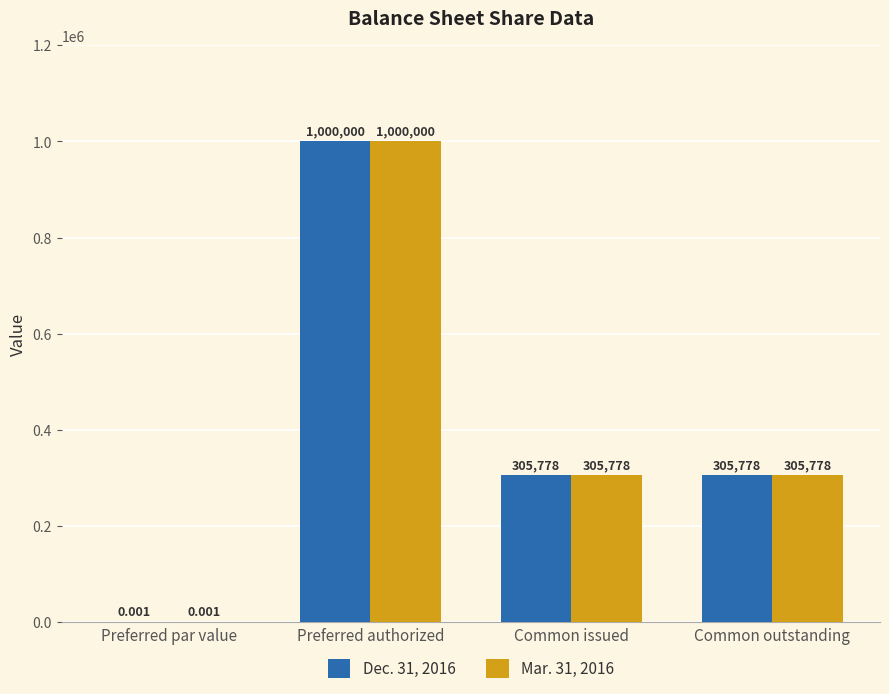

Is the value of Dec. 31, 2016 at Preferred par value greater than the value of Mar. 31, 2016 at Common outstanding?

No